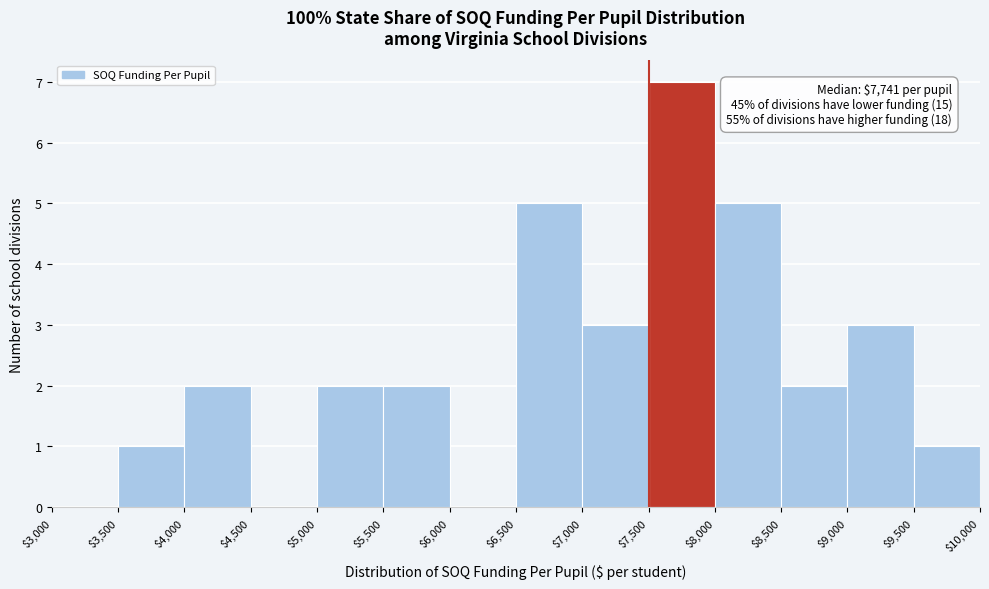

Over which range of the x-axis is the bar tallest?

$7,500 to $8,000